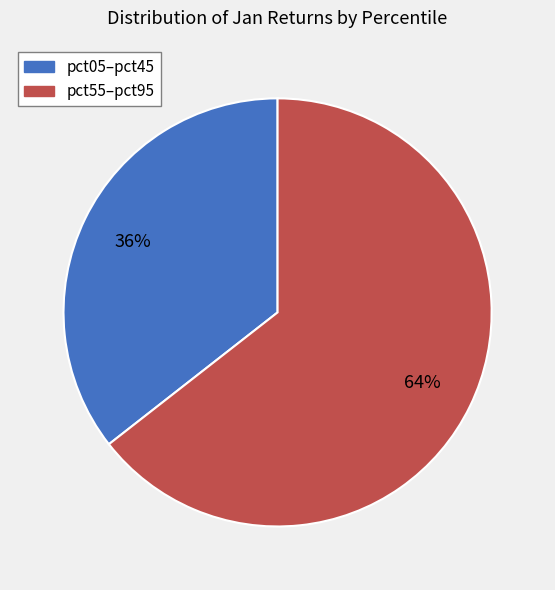

Does any single category account for the majority?

Yes